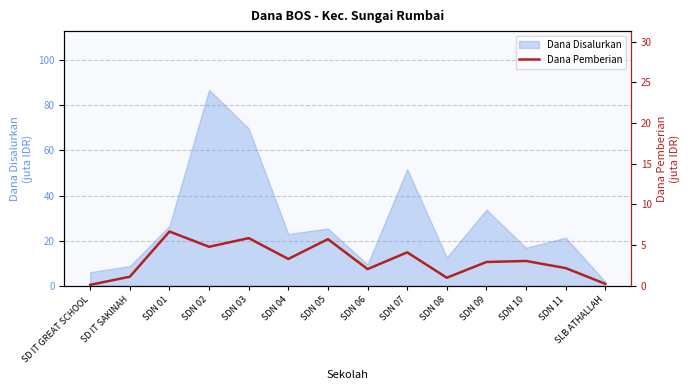

What is the label of the 10th point from the left?

SDN 08